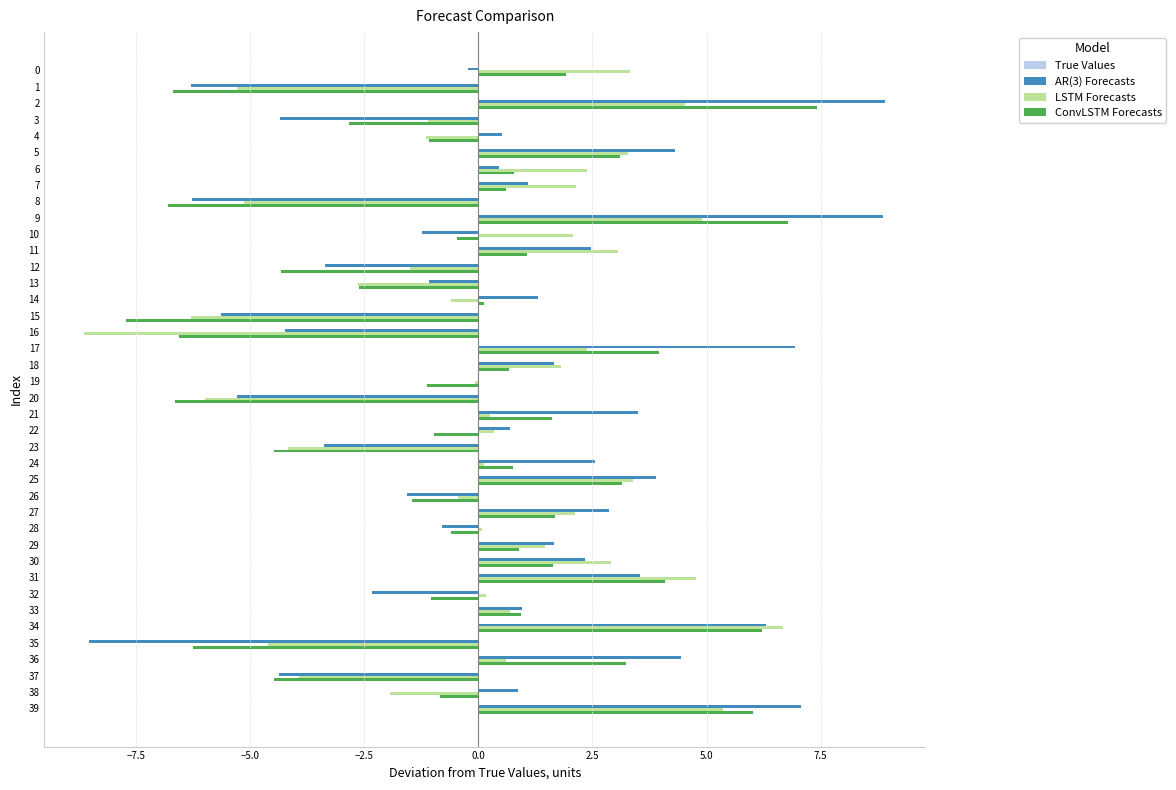

Is the value of ConvLSTM Forecasts at 3 greater than the value of LSTM Forecasts at 19?

No